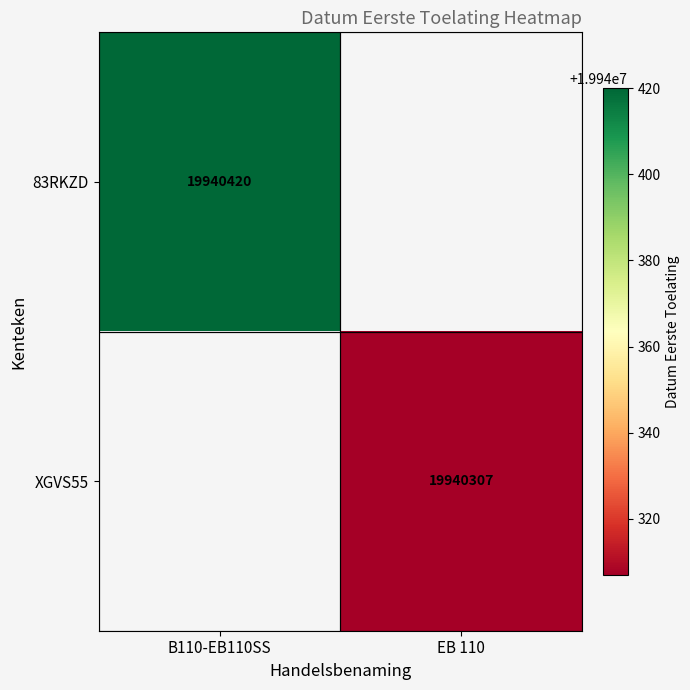

The value of 83RKZD at B110-EB110SS is 35229906. True or false?

False